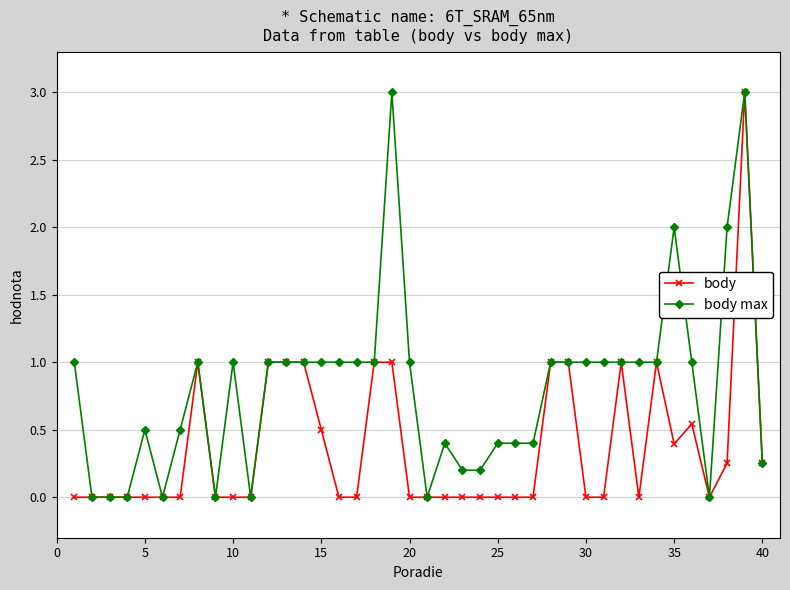

Which series has the largest total across all categories?

body max